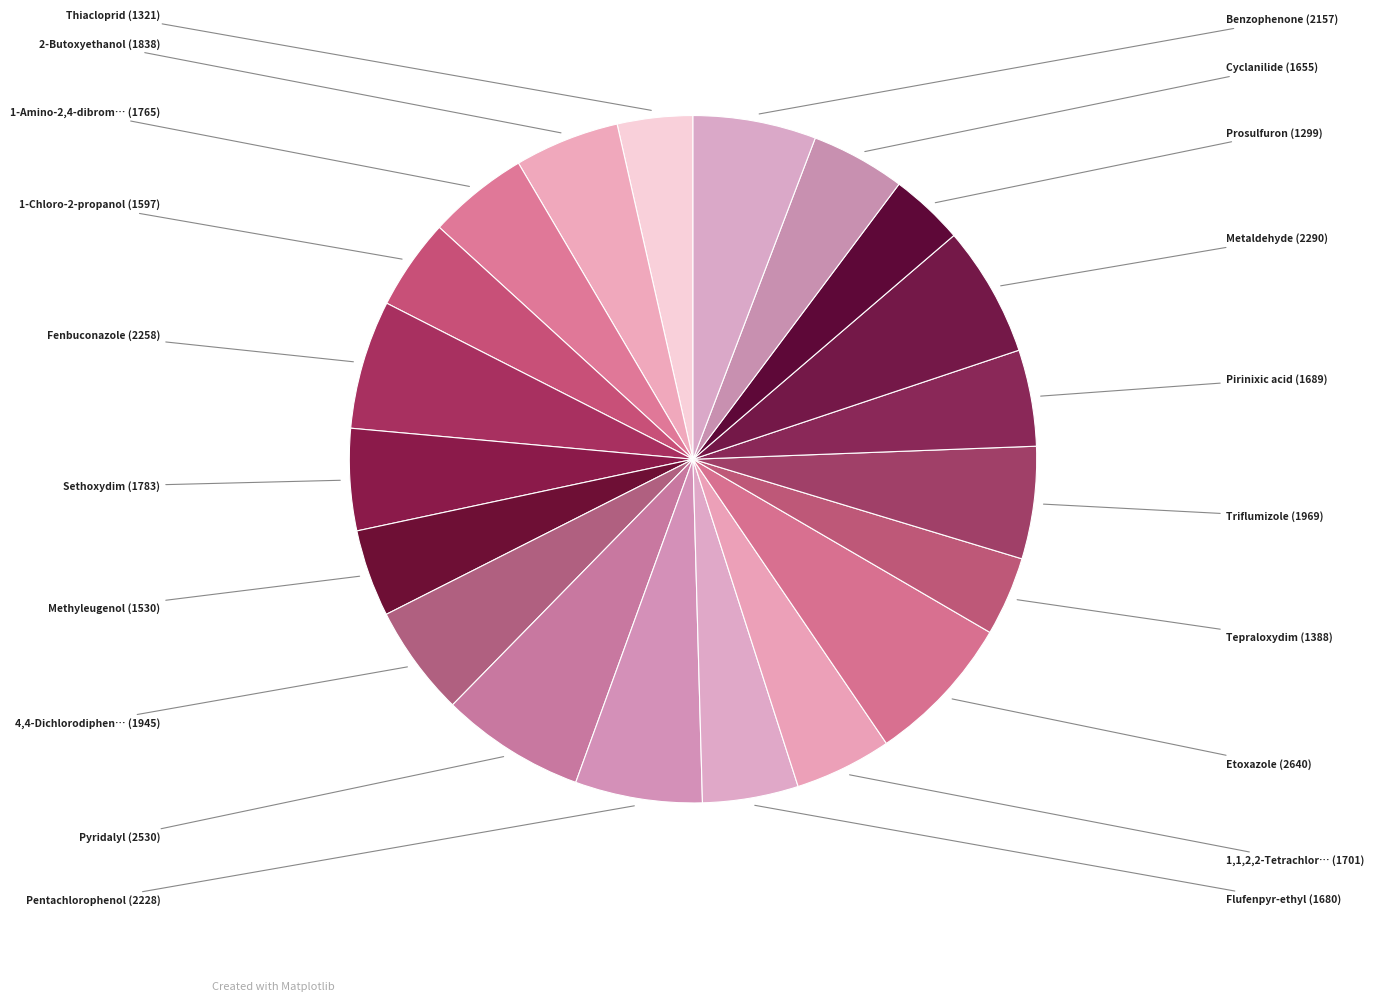

Count the number of slices in the pie.

20